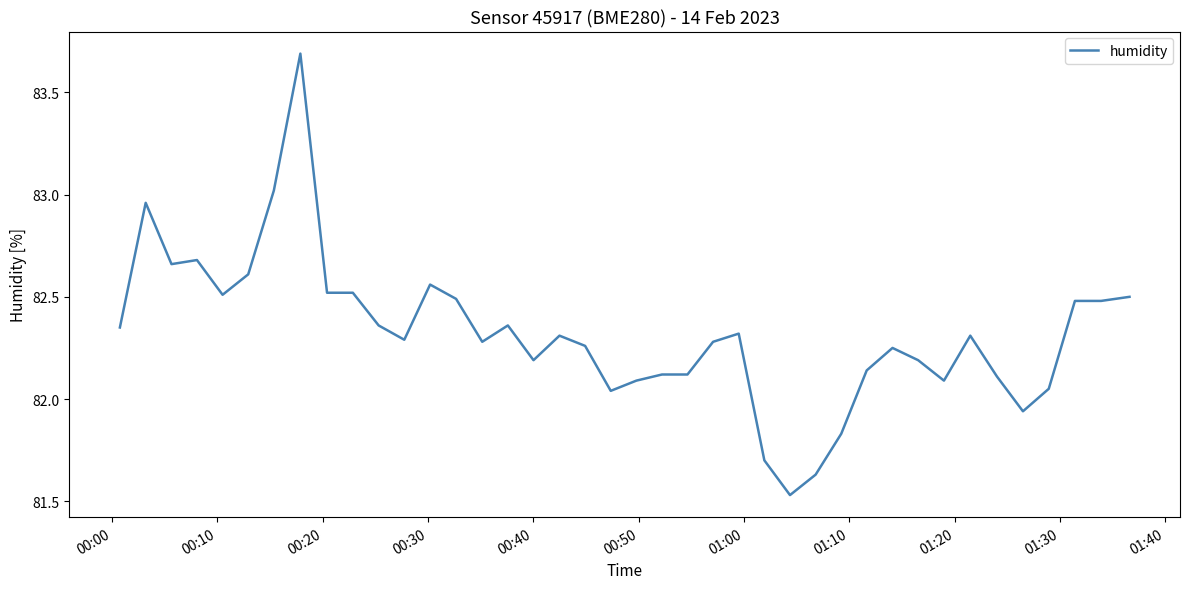

What is the greatest value displayed?

83.7